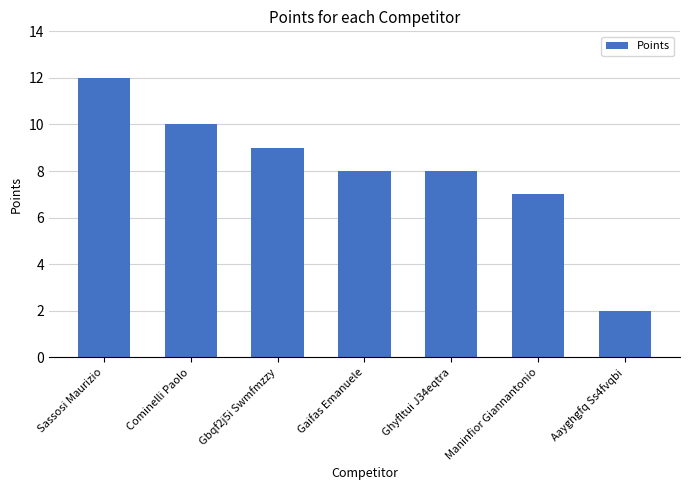

Reading left to right, transcribe all the data shown in this chart.

12	10	9	8	8	7	2